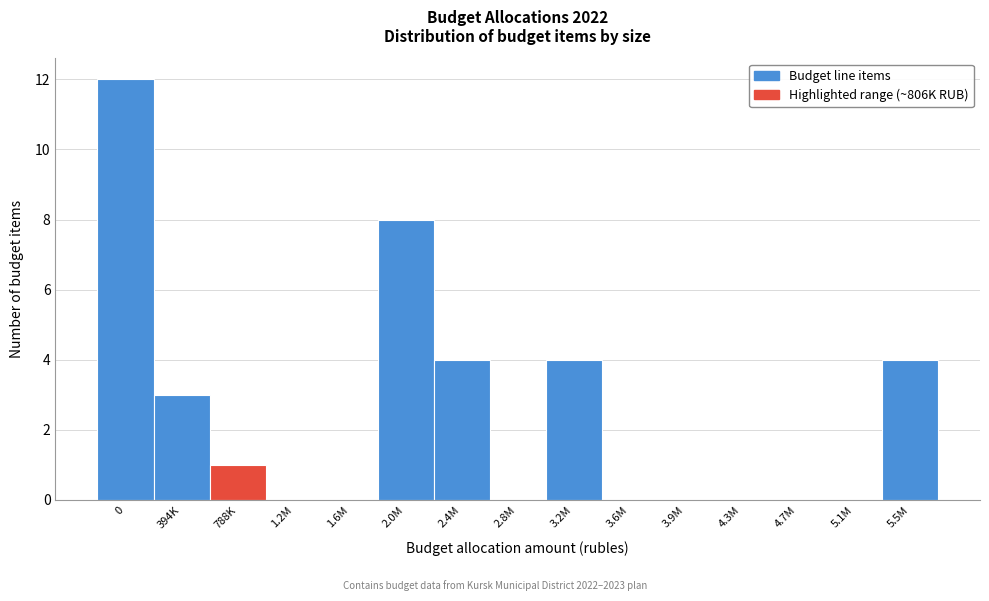

Reading left to right, what are all the values shown in this chart?

0=12	394K=3	788K=1	1.2M=0	1.6M=0	2.0M=8	2.4M=4	2.8M=0	3.2M=4	3.6M=0	3.9M=0	4.3M=0	4.7M=0	5.1M=0	5.5M=4